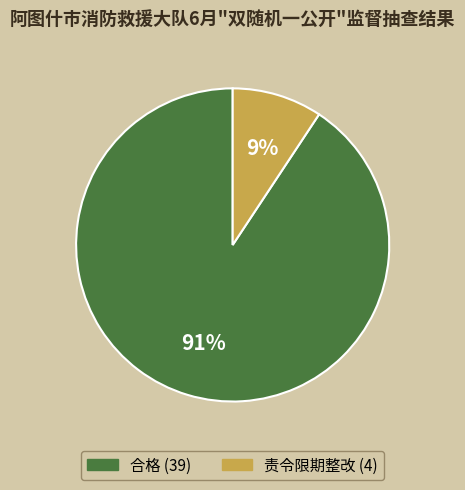

The 合格 slice represents 91% of the pie. True or false?

True